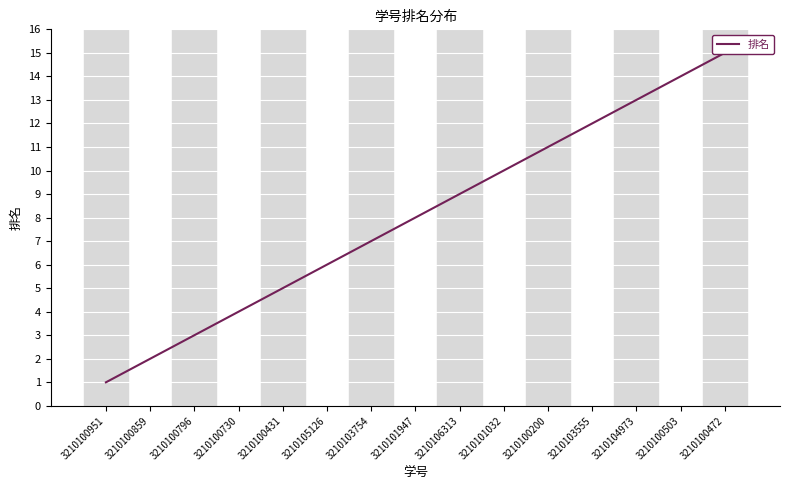

Where does the data first go above 8?

3210106313